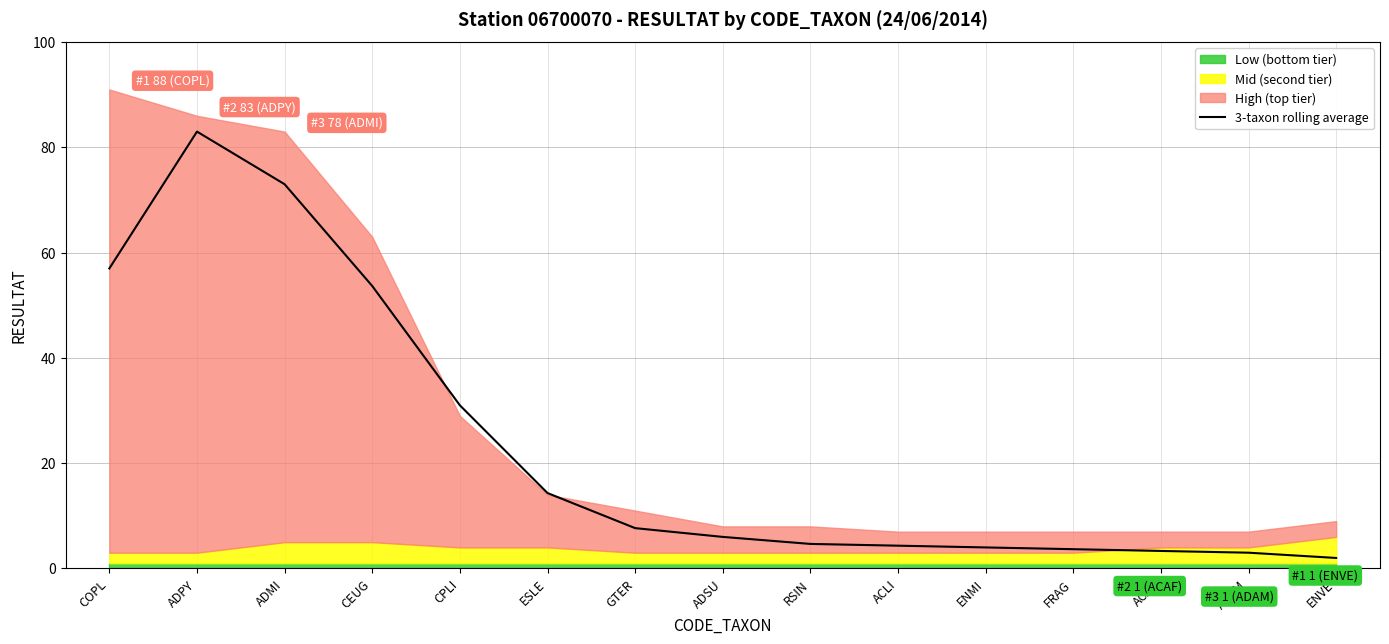

What is the highest value of the 3-taxon rolling average series?

83.0